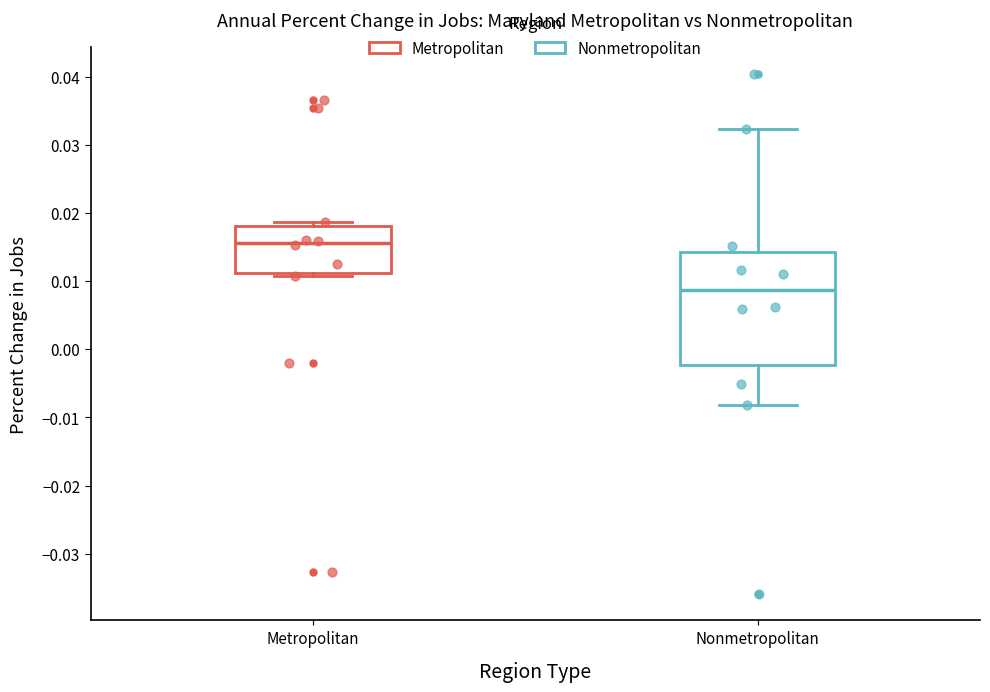

Which box's median line is the lowest?

Nonmetropolitan